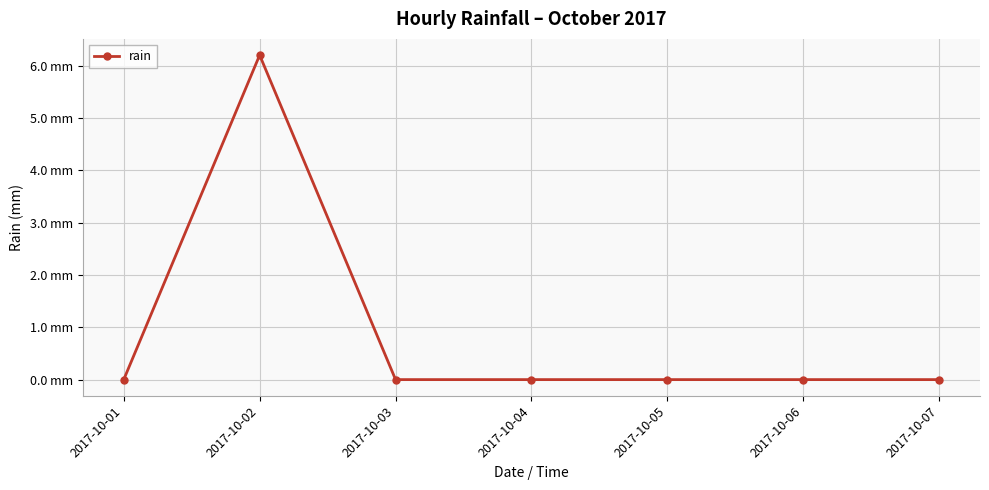

Is this an area chart (filled region under the line)?

No